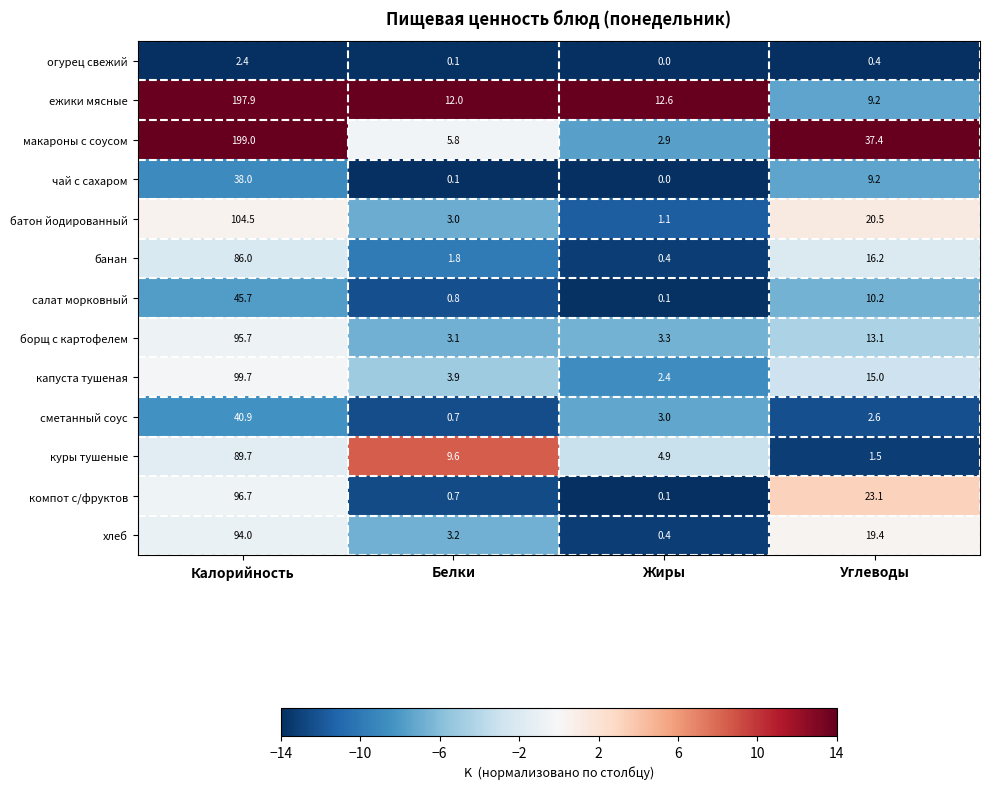

What is the sum of all макароны с соусом values?

245.1